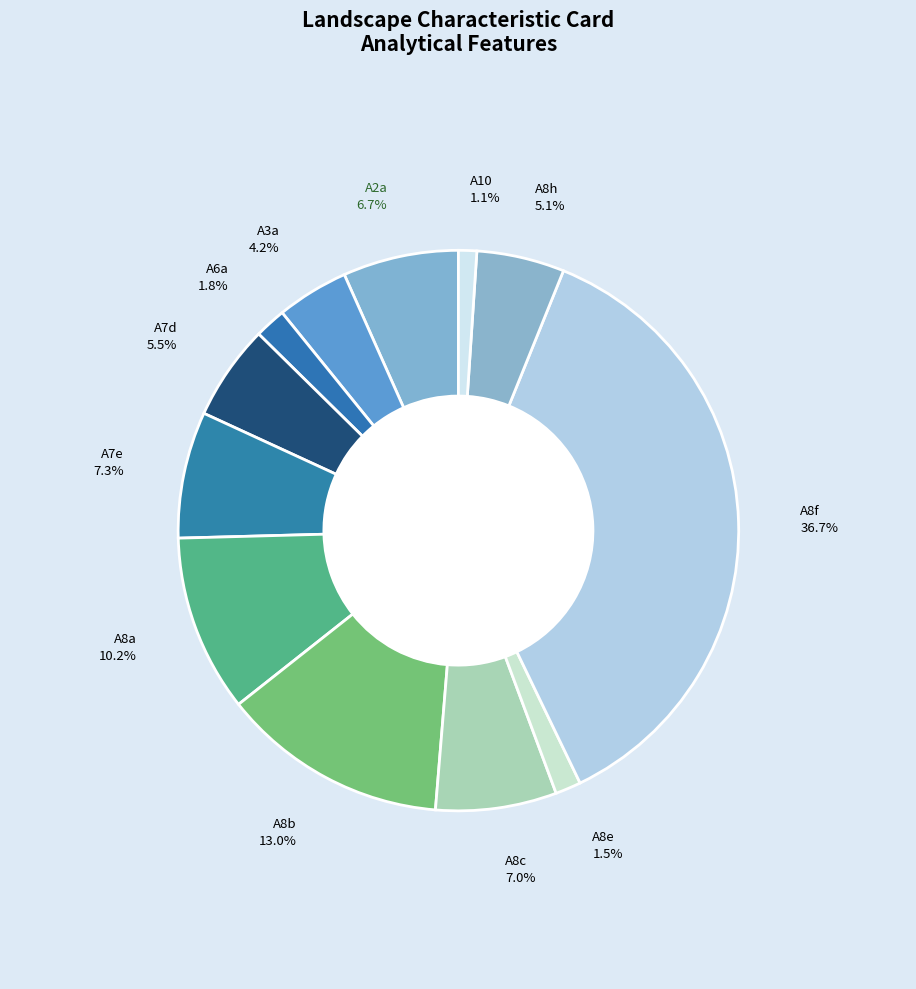

Approximately how many times larger is the value at A8e compared to A8b?

0.1